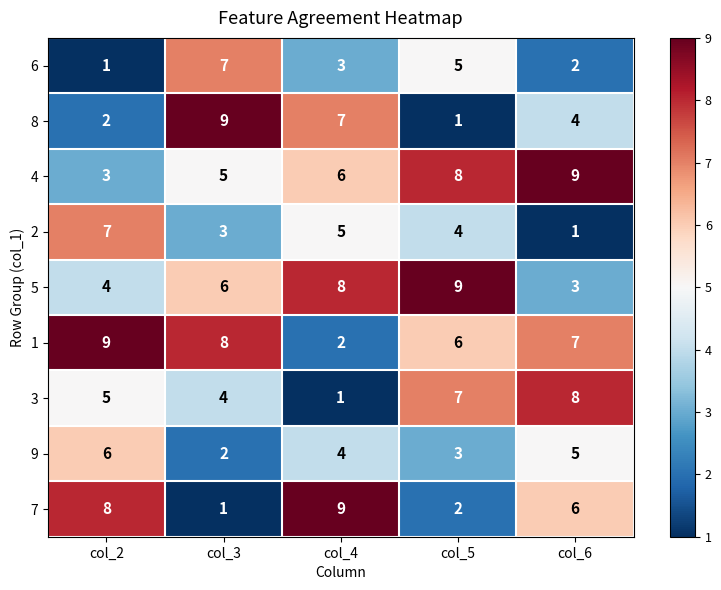

How many data points in 5 are less than 6?

2